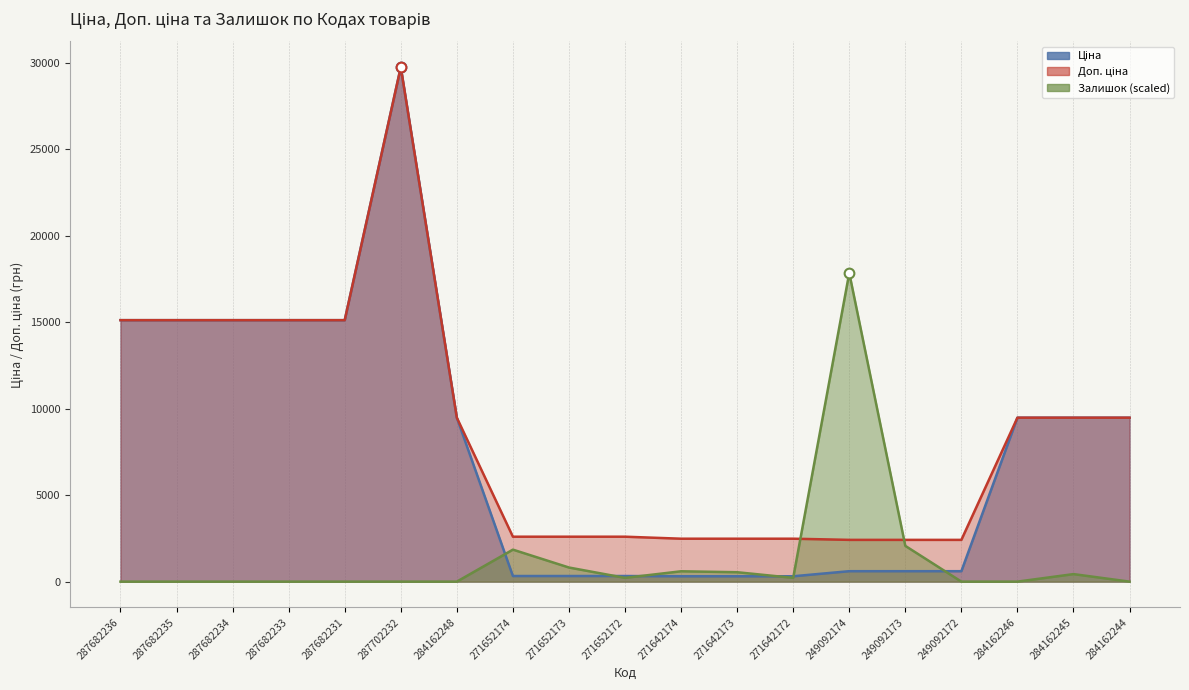

Where is the first local minimum for Залишок?

271652172